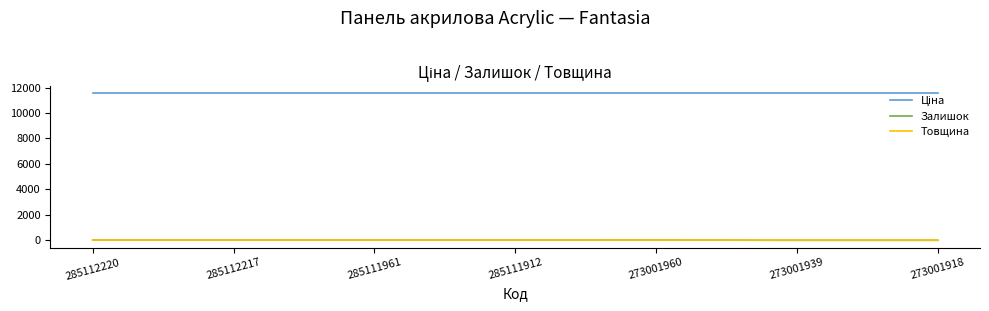

What is the total value across all series at 285111912?

11568.2